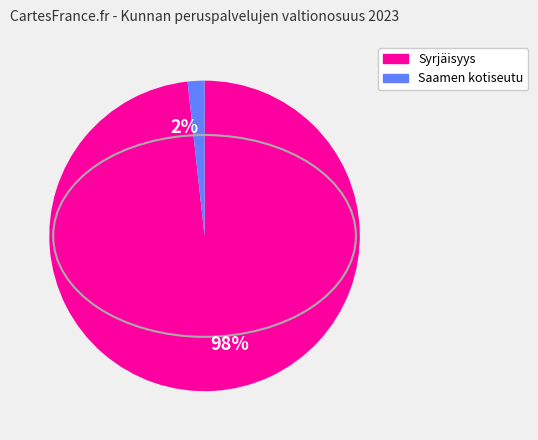

To the nearest percent, what is the average slice percentage?

50%